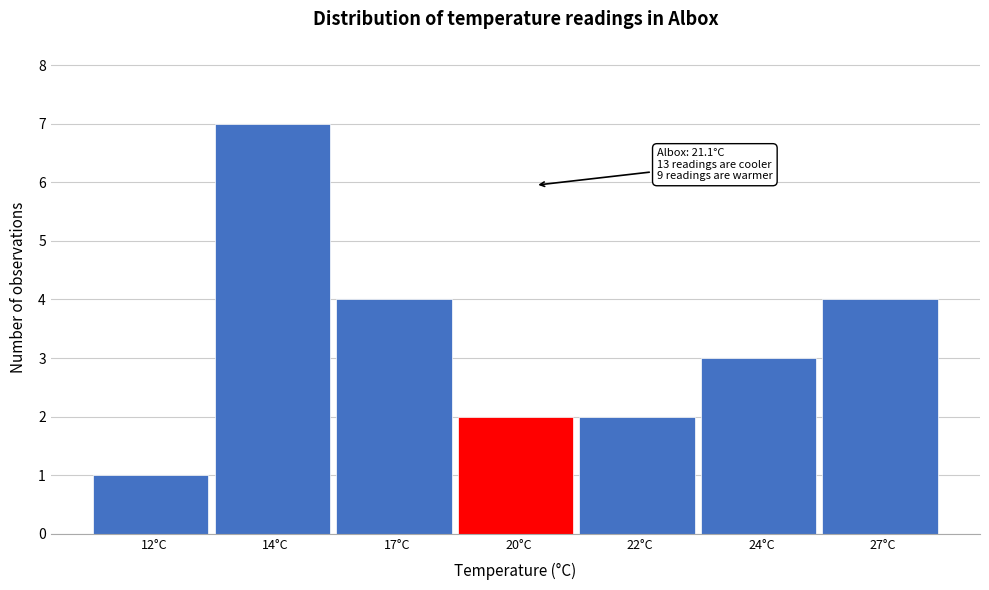

Reading left to right, extract all data points from this chart.

12°C=1	14°C=7	17°C=4	20°C=2	22°C=2	24°C=3	27°C=4